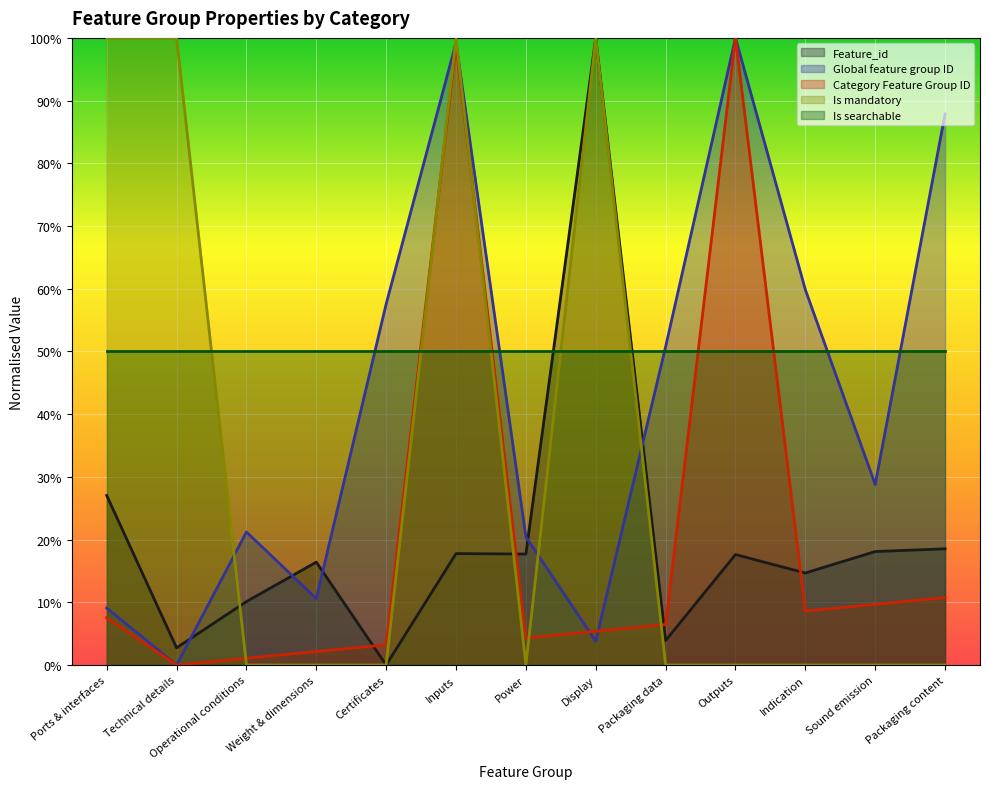

At how many categories does at least one series exceed 0?

13